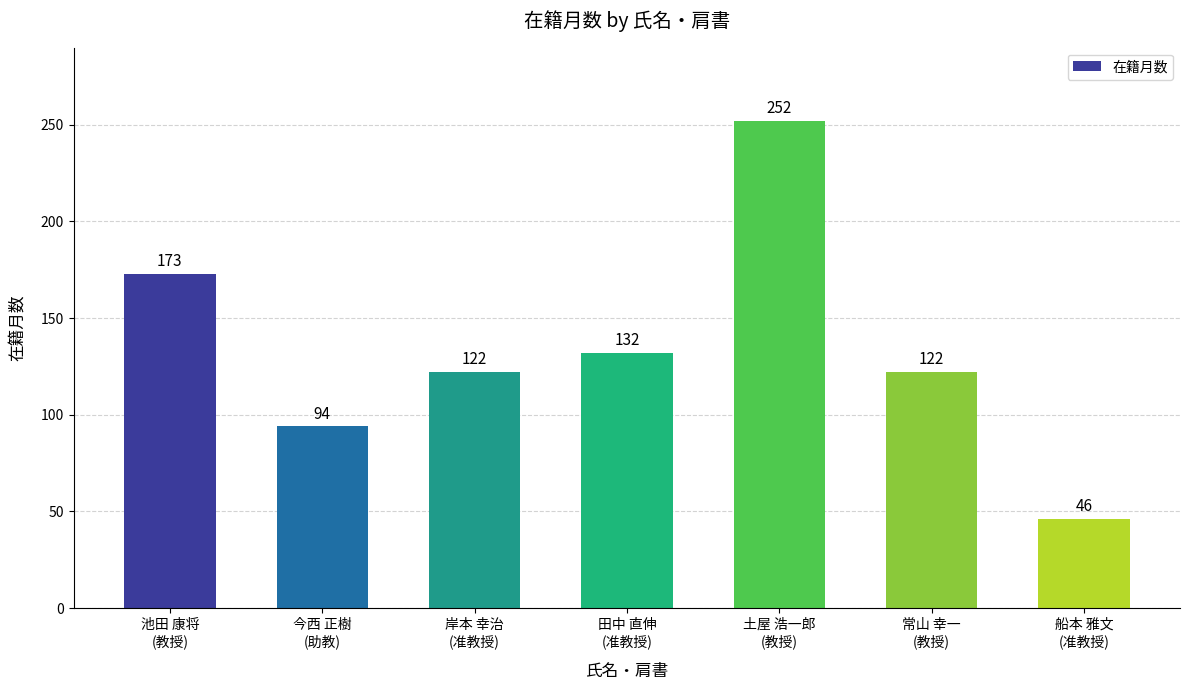

What is the change in value from 土屋 浩一郎
(教授) to 船本 雅文
(准教授)?

-206